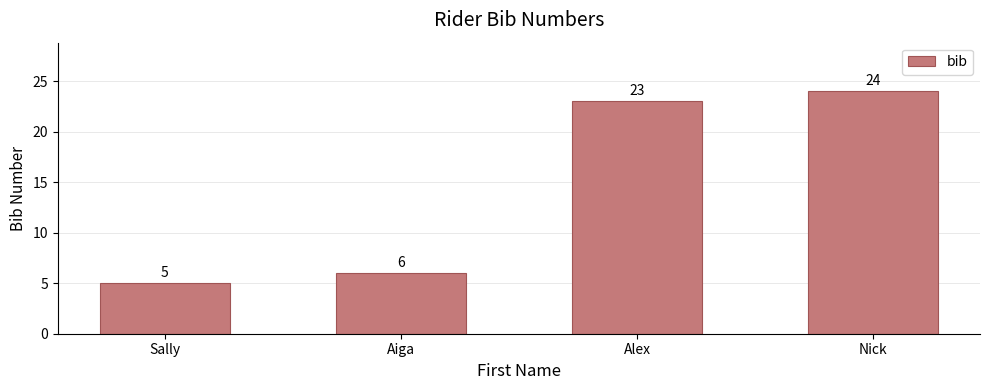

What is the maximum value shown in the chart?

24